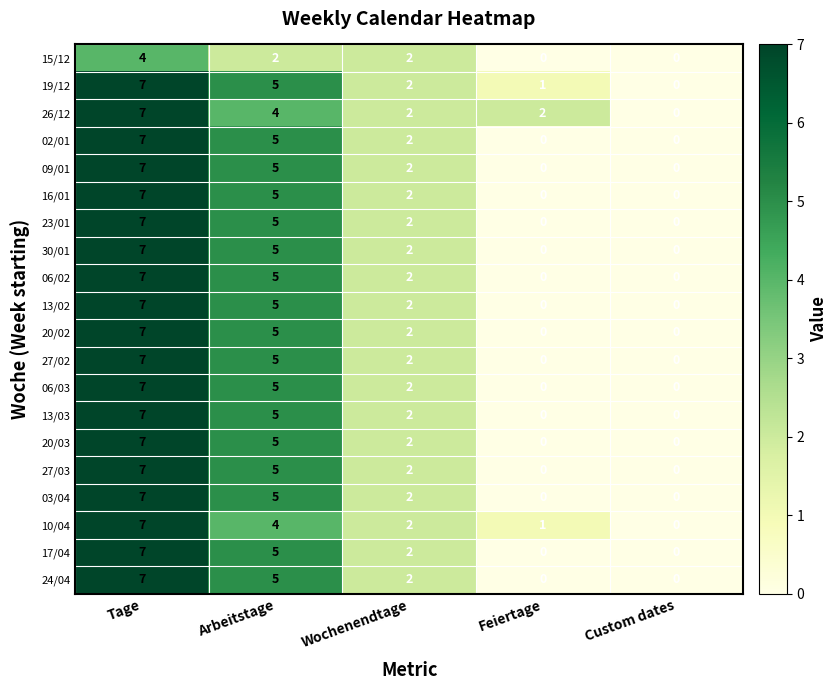

At which label is 06/03 closest to 3?

Wochenendtage